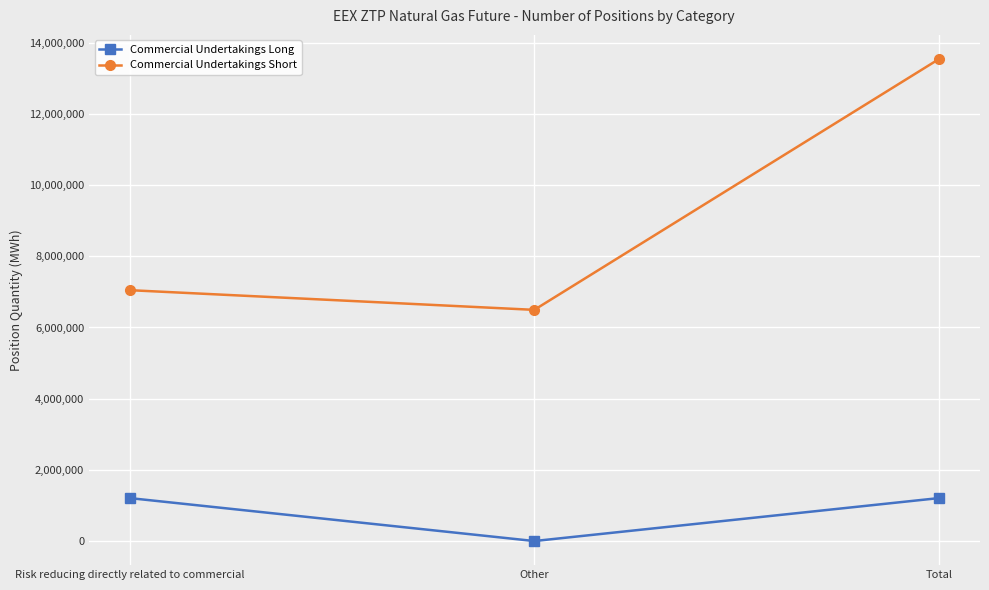

The Commercial Undertakings Long series shows 460514 at Risk reducing directly related to commercial. True or false?

False